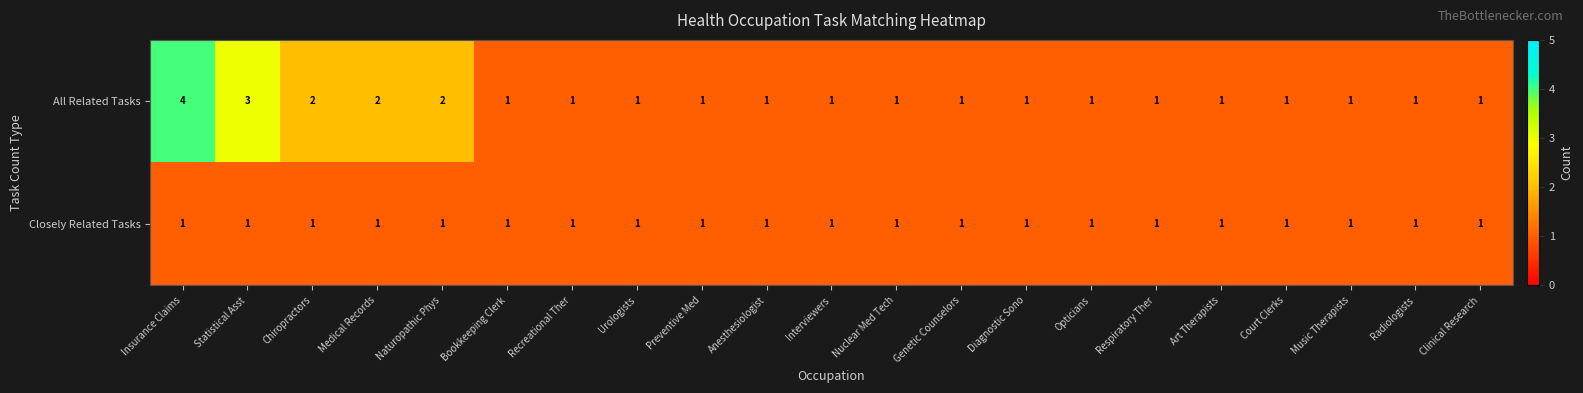

At which category is the sum across all series the highest?

Insurance Claims